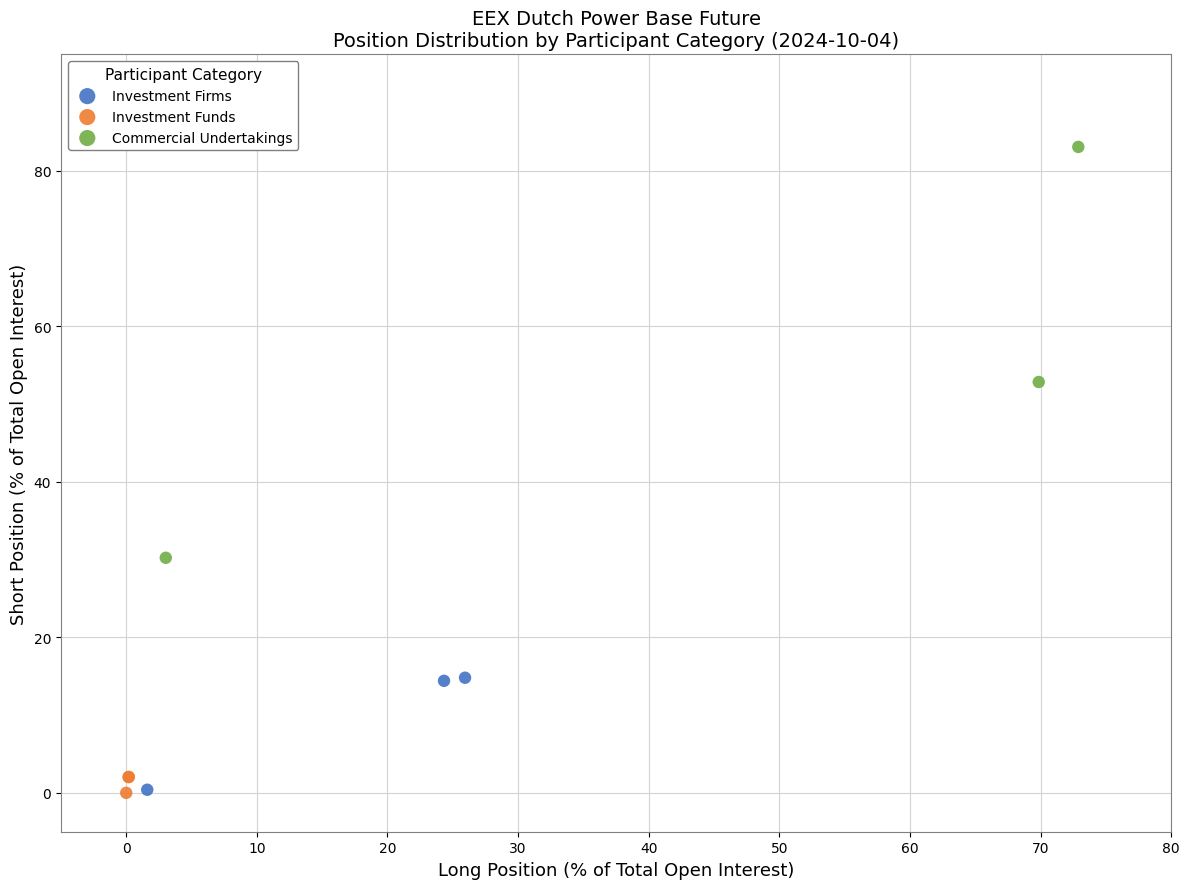

Which series has the largest Y range (max minus min)?

Commercial Undertakings